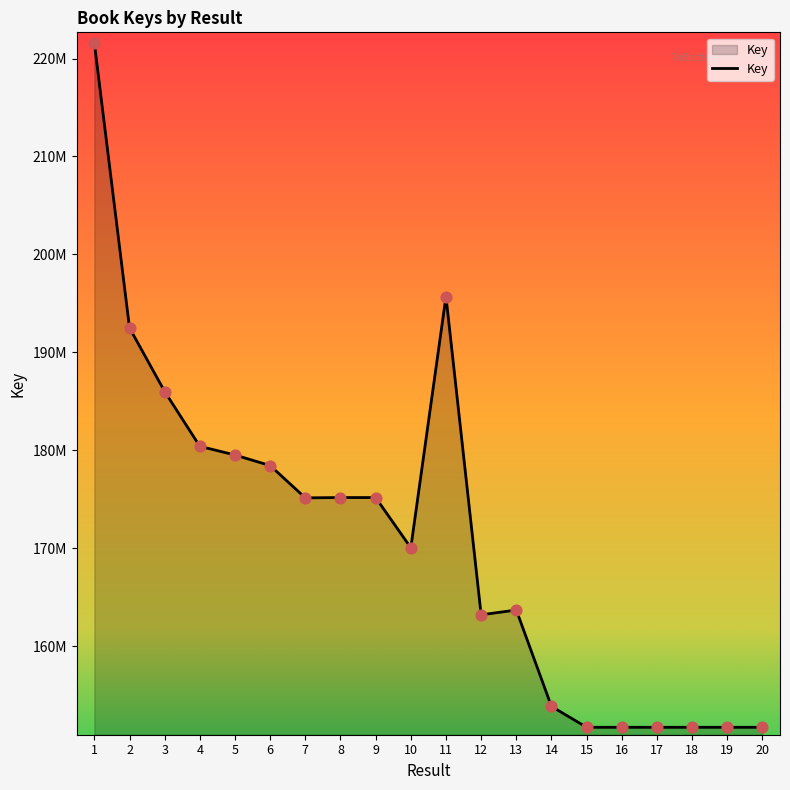

Which has a higher value, 5 or 11?

11